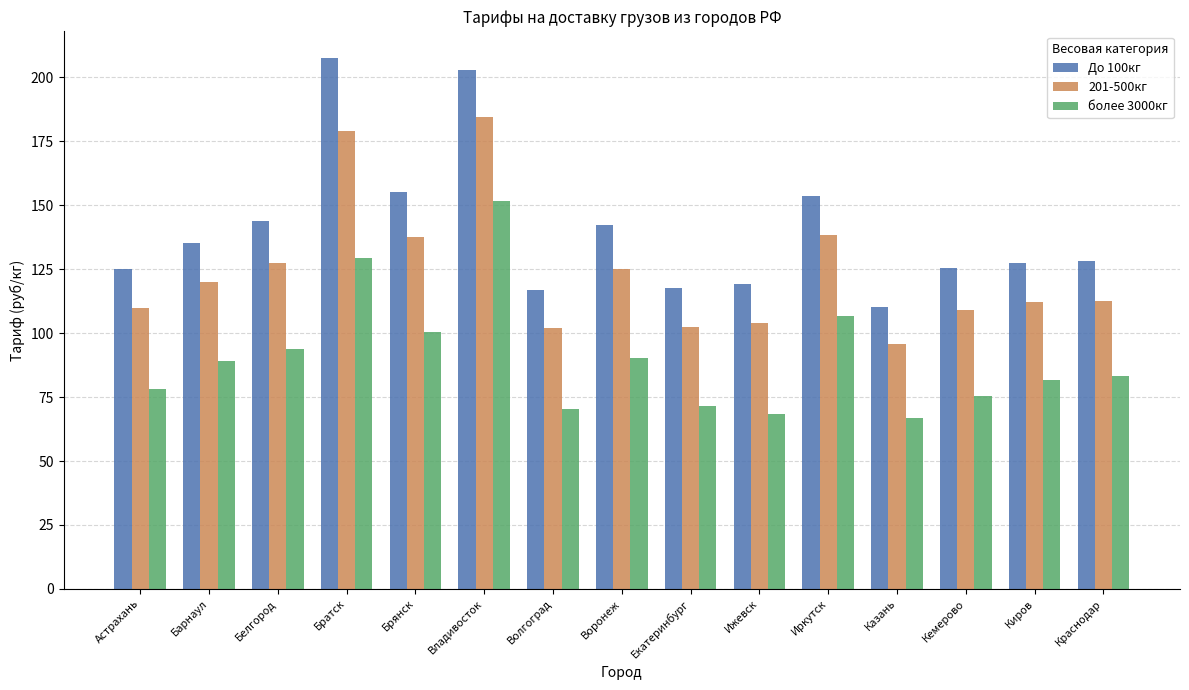

What is the average value of the 201-500кг series?

124.0